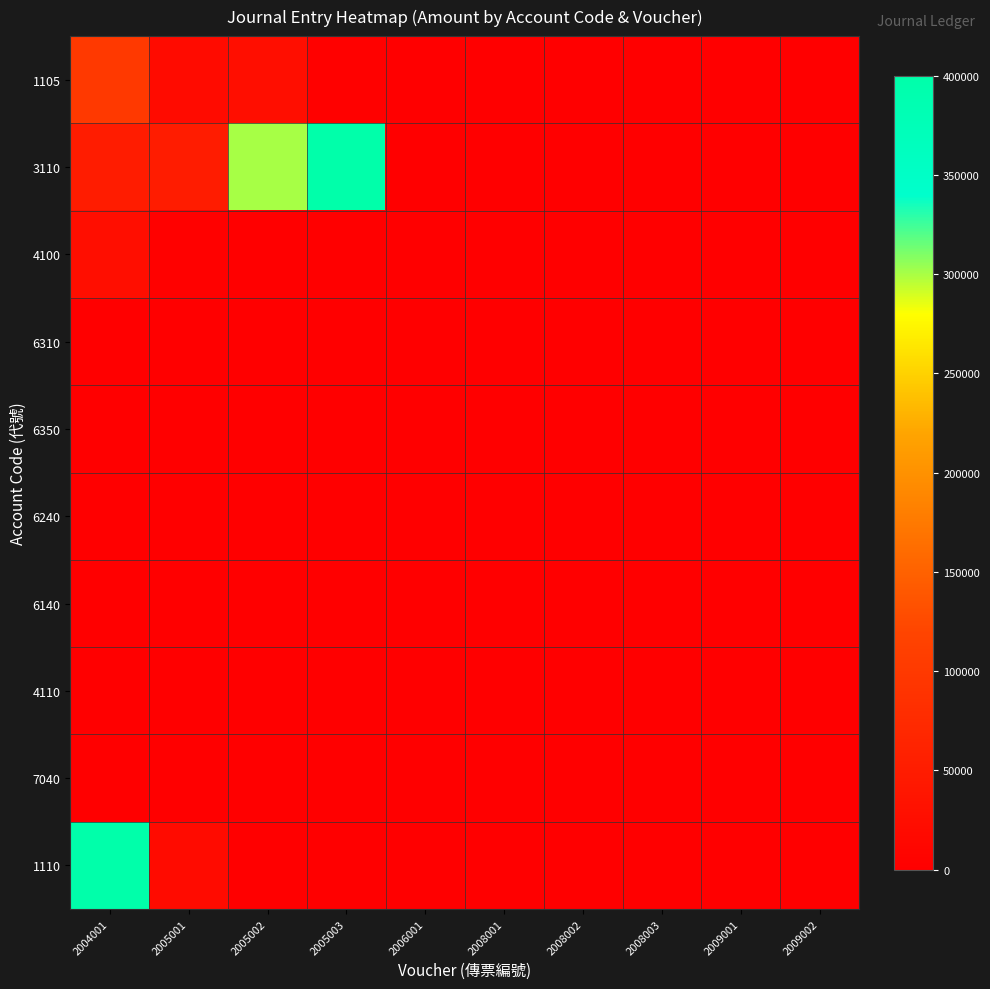

Reading left to right, extract all data points from this chart.

1105: 2004001=100000	2005001=20000	2005002=25100	2005003=3820	2006001=1250	2008001=463	2008002=180	2008003=300	2009001=700	2009002=800
3110: 2004001=50000	2005001=50000	2005002=300000	2005003=400000	2006001=0	2008001=0	2008002=0	2008003=0	2009001=0	2009002=0
4100: 2004001=25100	2005001=3820	2005002=0	2005003=0	2006001=0	2008001=0	2008002=0	2008003=0	2009001=0	2009002=0
6310: 2004001=463	2005001=0	2005002=0	2005003=0	2006001=0	2008001=0	2008002=0	2008003=0	2009001=0	2009002=0
6350: 2004001=1250	2005001=0	2005002=0	2005003=0	2006001=0	2008001=0	2008002=0	2008003=0	2009001=0	2009002=0
6240: 2004001=180	2005001=300	2005002=0	2005003=0	2006001=0	2008001=0	2008002=0	2008003=0	2009001=0	2009002=0
6140: 2004001=500	2005001=0	2005002=0	2005003=0	2006001=0	2008001=0	2008002=0	2008003=0	2009001=0	2009002=0
4110: 2004001=700	2005001=0	2005002=0	2005003=0	2006001=0	2008001=0	2008002=0	2008003=0	2009001=0	2009002=0
7040: 2004001=800	2005001=0	2005002=0	2005003=0	2006001=0	2008001=0	2008002=0	2008003=0	2009001=0	2009002=0
1110: 2004001=400000	2005001=20000	2005002=0	2005003=0	2006001=0	2008001=0	2008002=0	2008003=0	2009001=0	2009002=0